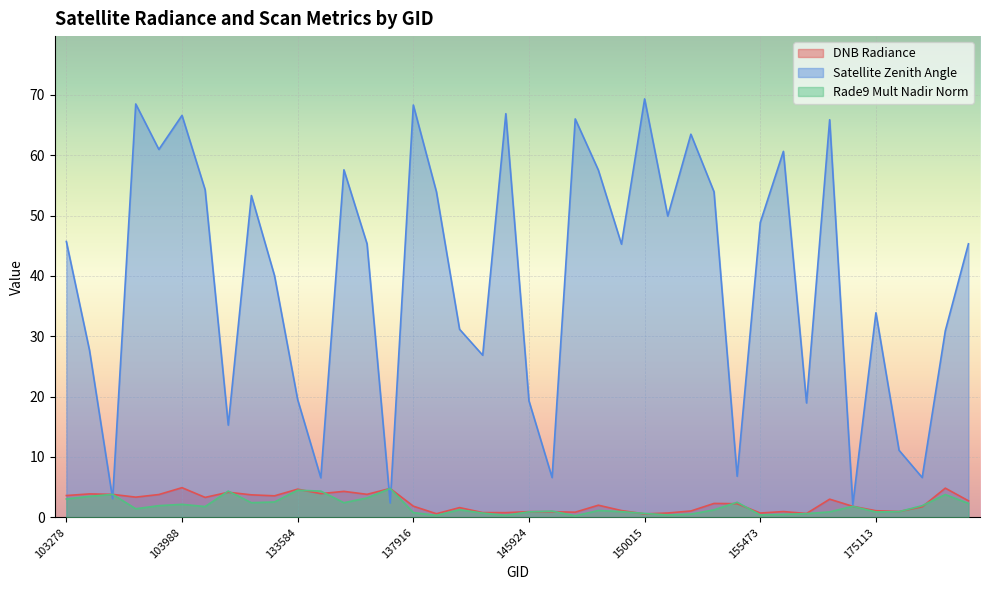

Read the dnbrad value at 133762.

3.9